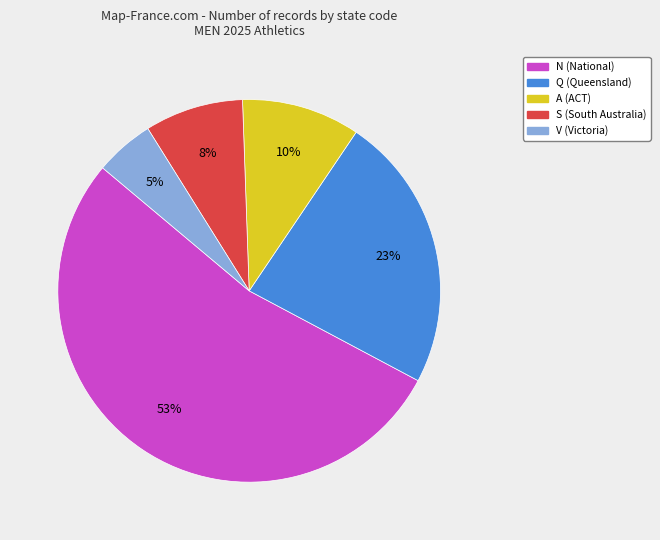

True or false: Q accounts for 16% of the total.

False